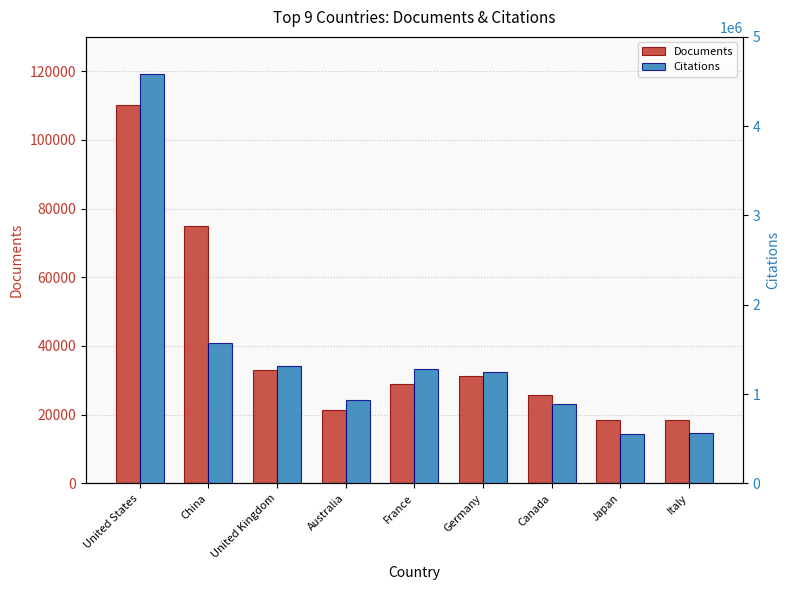

Between United Kingdom and Japan, which series saw the biggest shift?

Citations